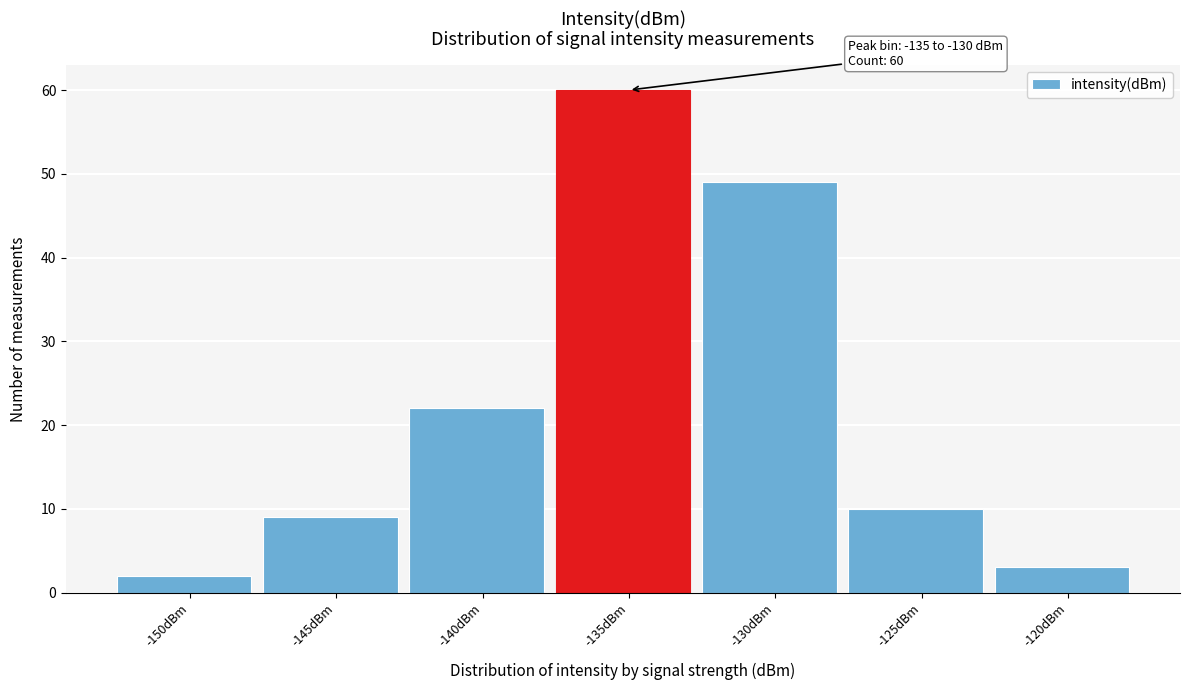

Reading right to left, extract all data points from this chart.

-120dBm=3	-125dBm=10	-130dBm=49	-135dBm=60	-140dBm=22	-145dBm=9	-150dBm=2